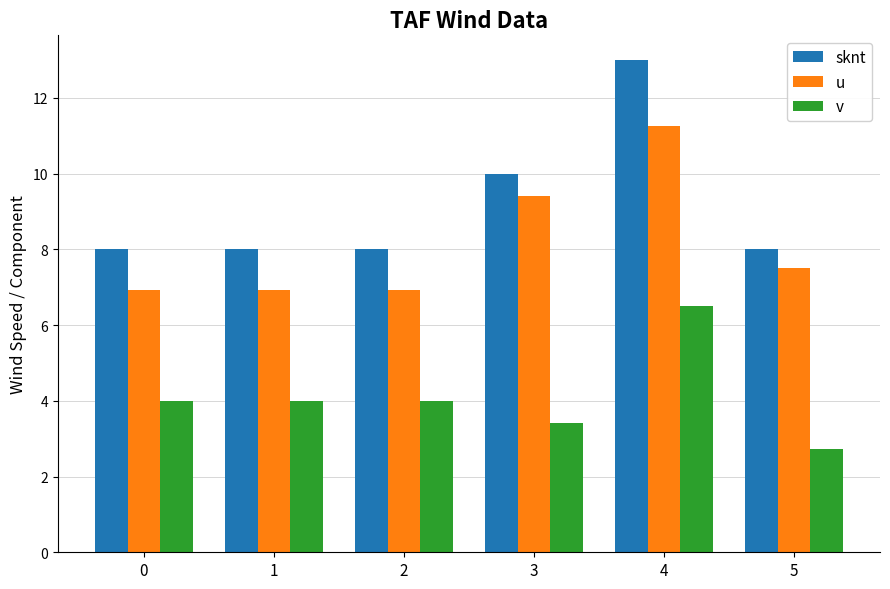

Which series has the widest spread of values?

sknt